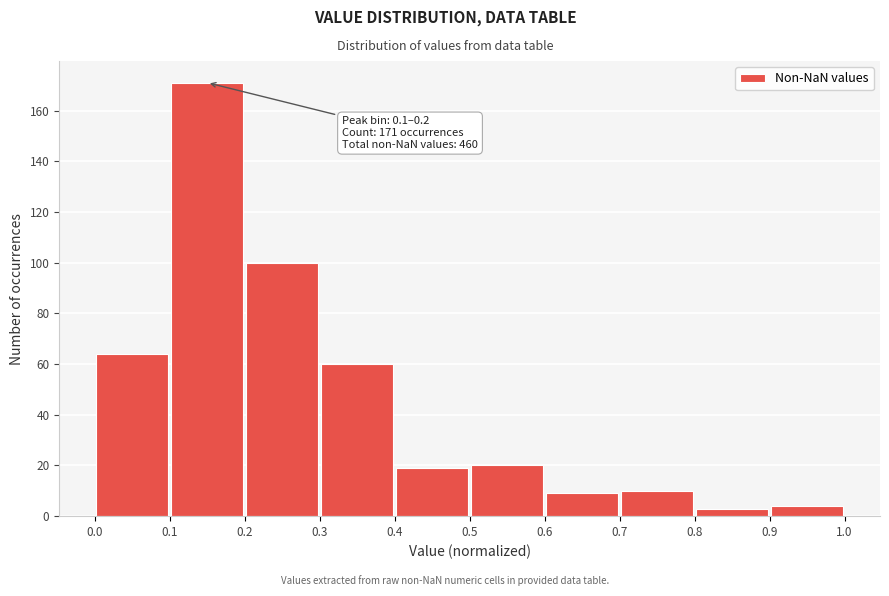

Which range on the x-axis has the tallest bar?

0.1 to 0.2